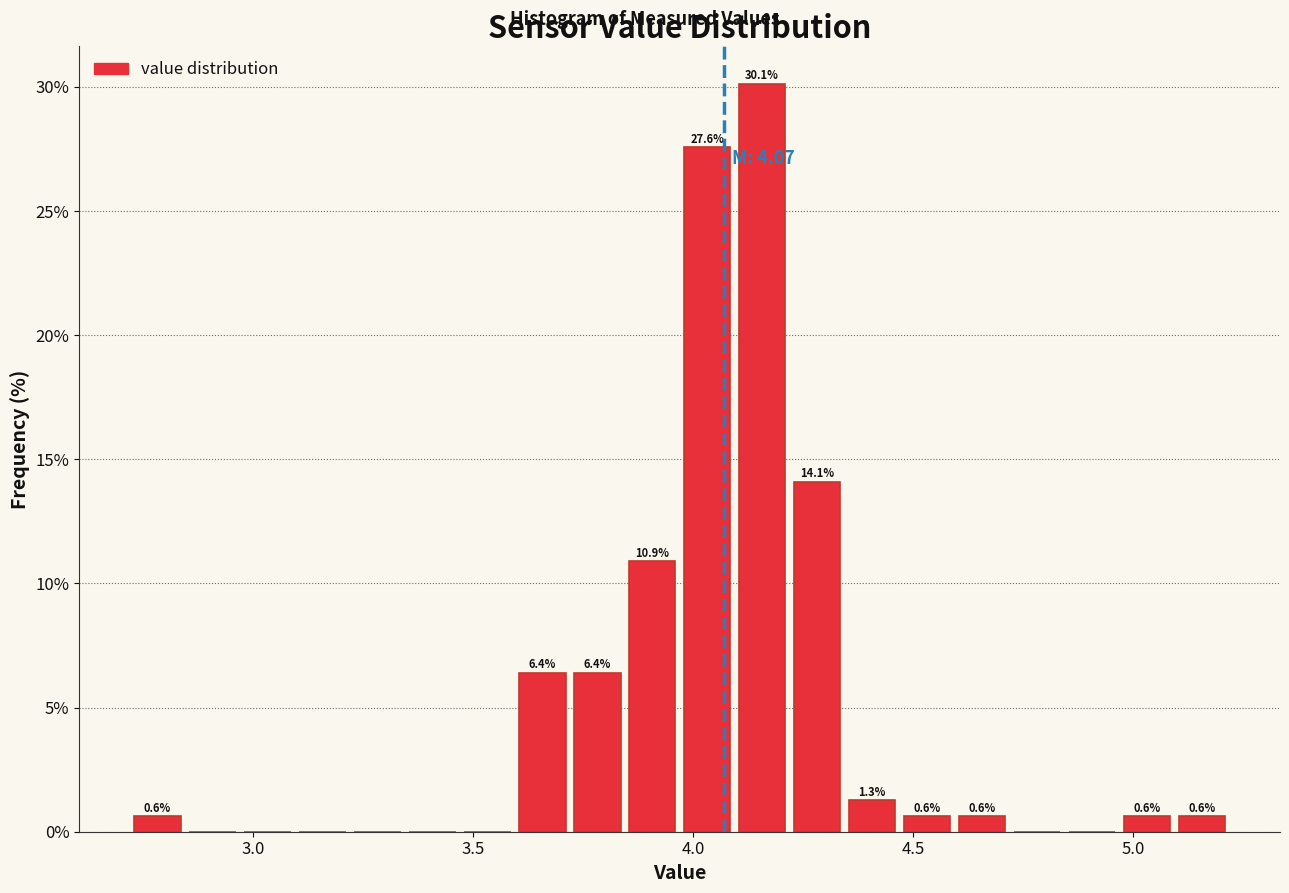

Read against the x-axis, roughly where is the centre of the tallest bar?

4.15